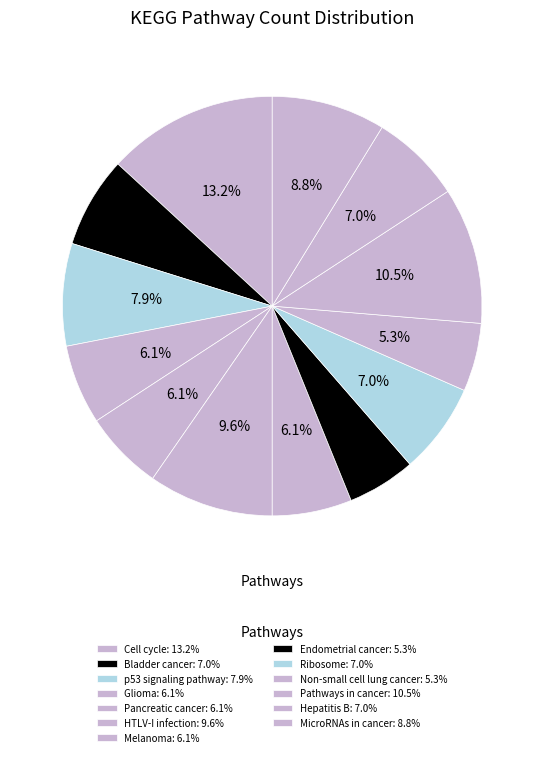

Is it true that Glioma is 1% of the pie?

False